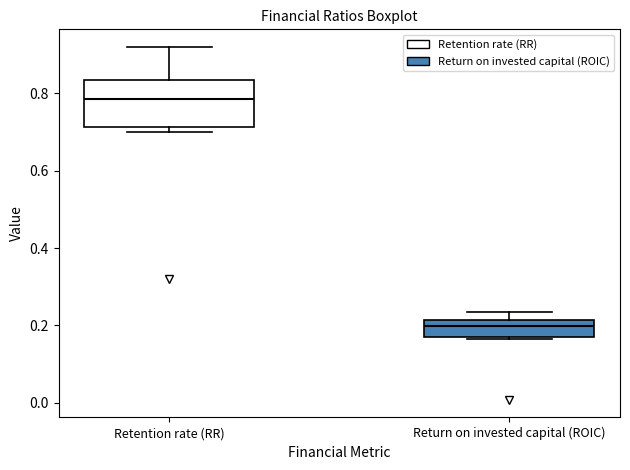

Comparing the boxes themselves (not the whiskers), which one is the tallest?

Retention rate (RR)